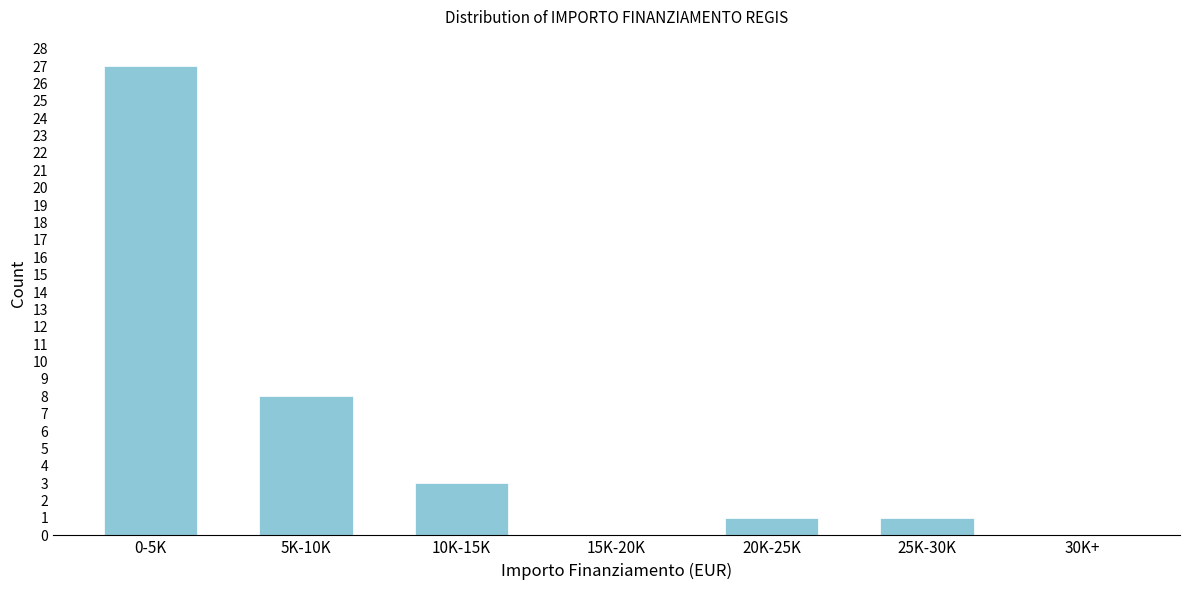

Reading right to left, what are all the values shown in this chart?

30K+=0	25K-30K=1	20K-25K=1	15K-20K=0	10K-15K=3	5K-10K=8	0-5K=27